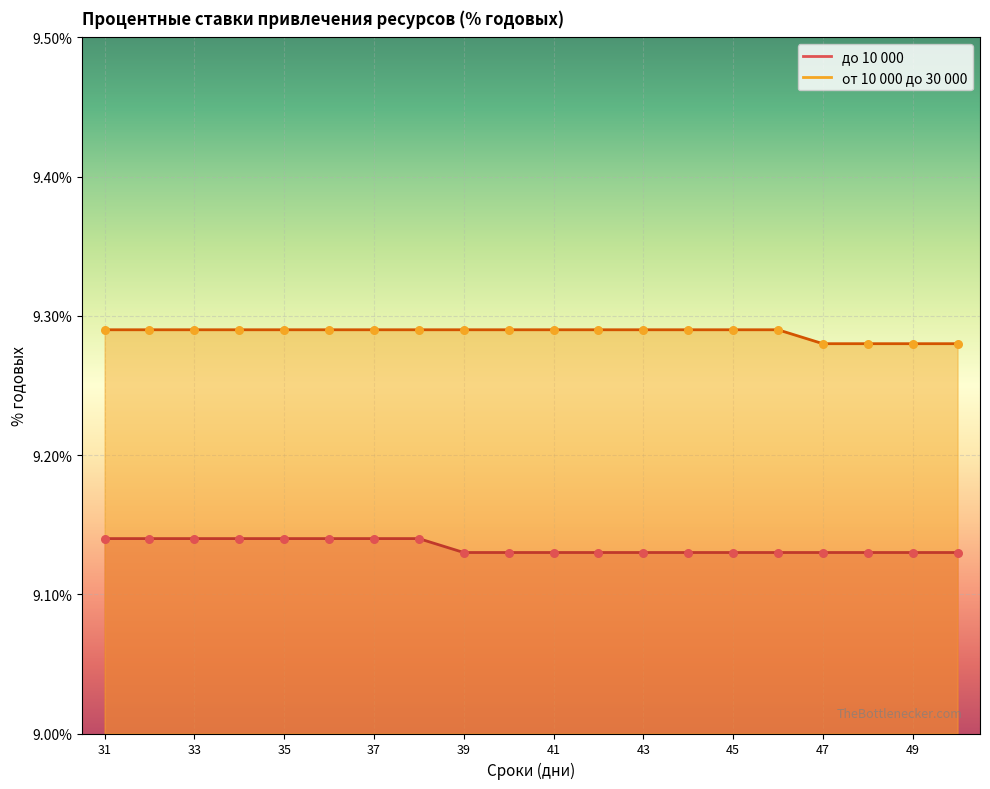

Which series contains the lowest Y value?

до 10 000